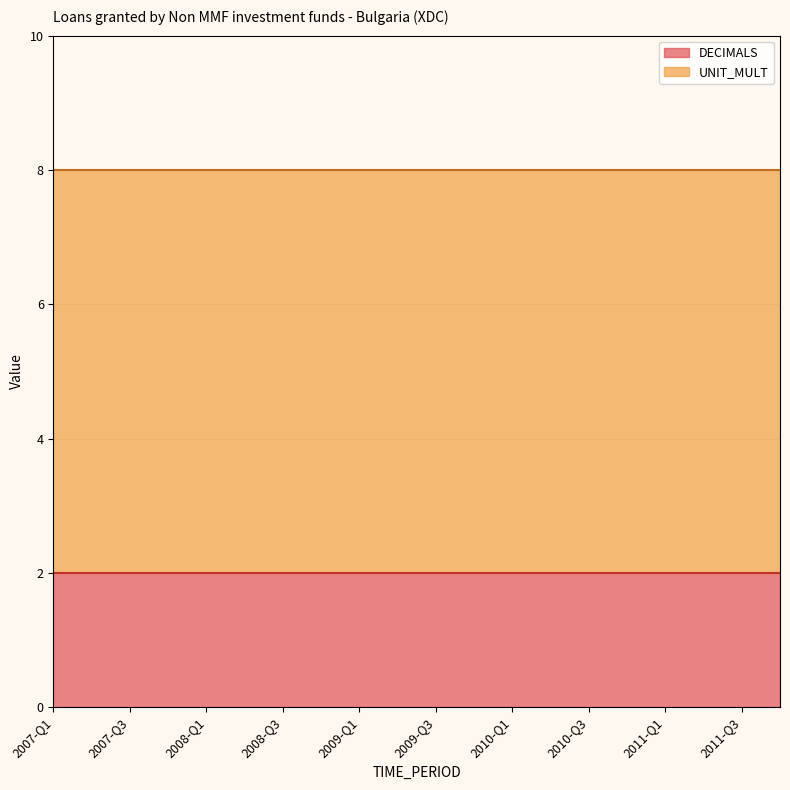

List the labels in order of UNIT_MULT value, smallest first.

2007-Q1, 2007-Q2, 2007-Q3, 2007-Q4, 2008-Q1, 2008-Q2, 2008-Q3, 2008-Q4, 2009-Q1, 2009-Q2, 2009-Q3, 2009-Q4, 2010-Q1, 2010-Q2, 2010-Q3, 2010-Q4, 2011-Q1, 2011-Q2, 2011-Q3, 2011-Q4